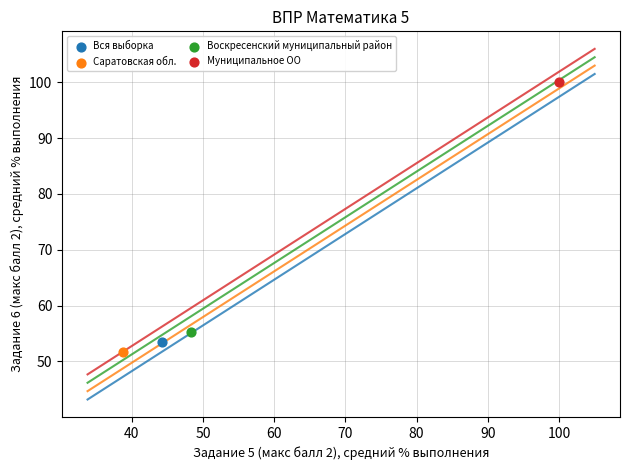

What are all the series names shown in the legend?

Вся выборка, Саратовская обл., Воскресенский муниципальный район, Муниципальное ОО